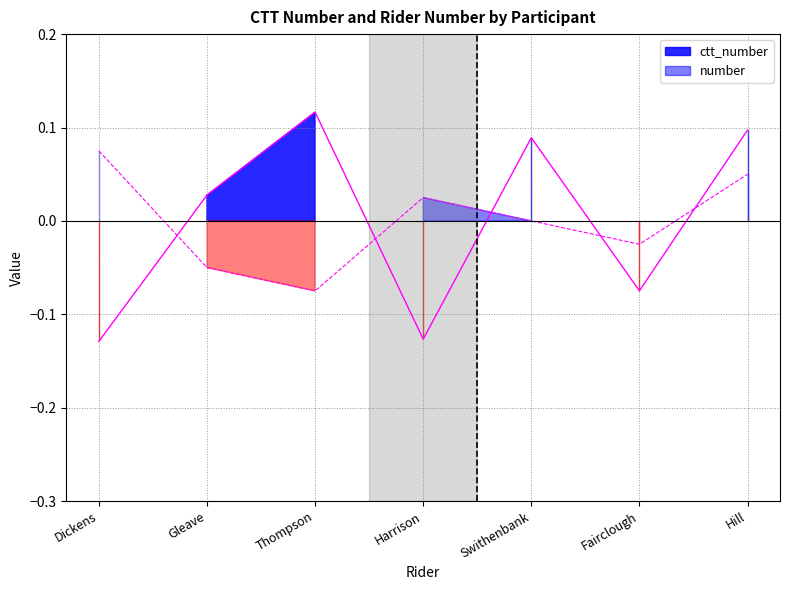

How many lines are shown in the chart?

2